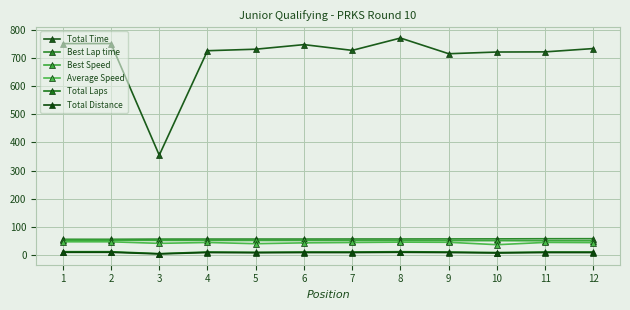

How many distinct data groups are displayed?

6